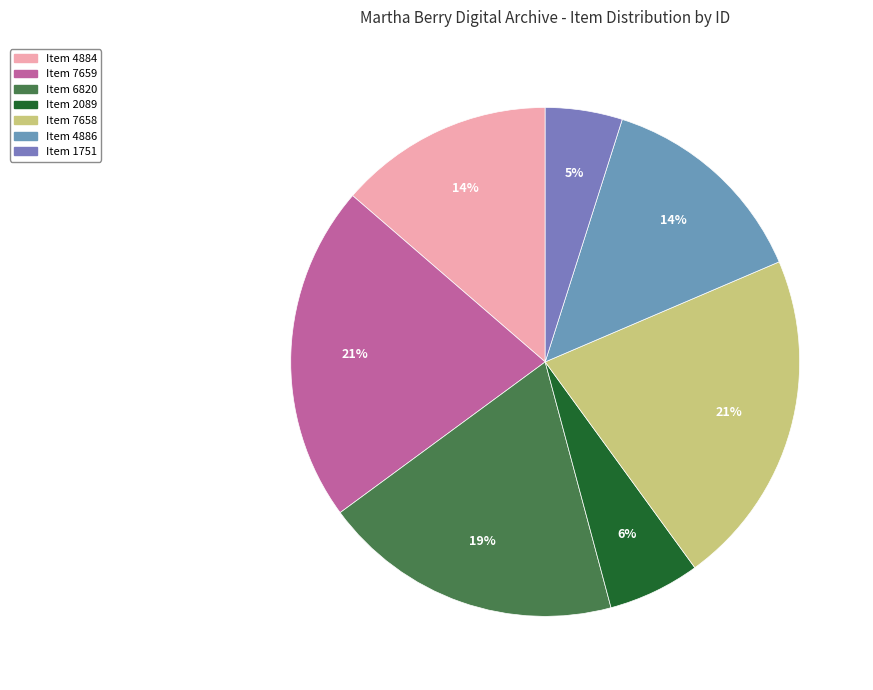

Rank the categories by value from highest to lowest.

Letter to Elizabeth Griswold (7659), Letter to Martha Berry from Griswold (7658), Letter to Adele Browning (6820), Letter to Martha Berry from Griswold (4886), Letter to Elizabeth Griswold (4884), Letter to M. B. B. Langzettel (2089), Letter to Martha Berry from Griswold (1751)